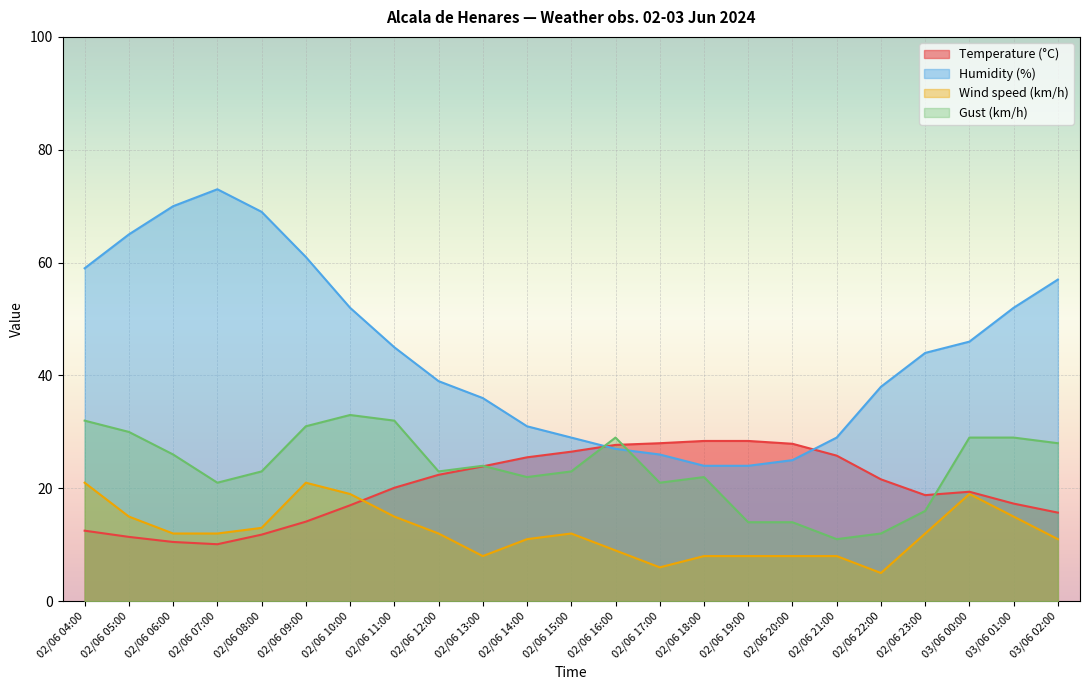

What is the approximate value of Gust (km/h) at 02/06 08:00?

23.0